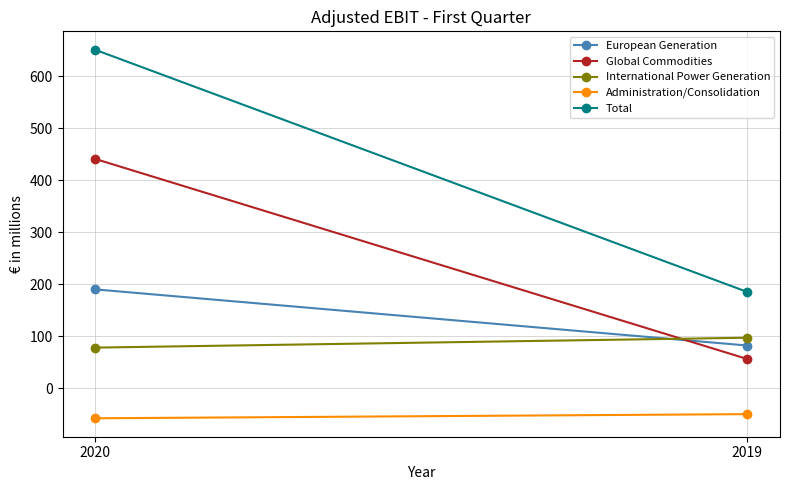

What is the sum of the European Generation values at 2019 and 2020?

272